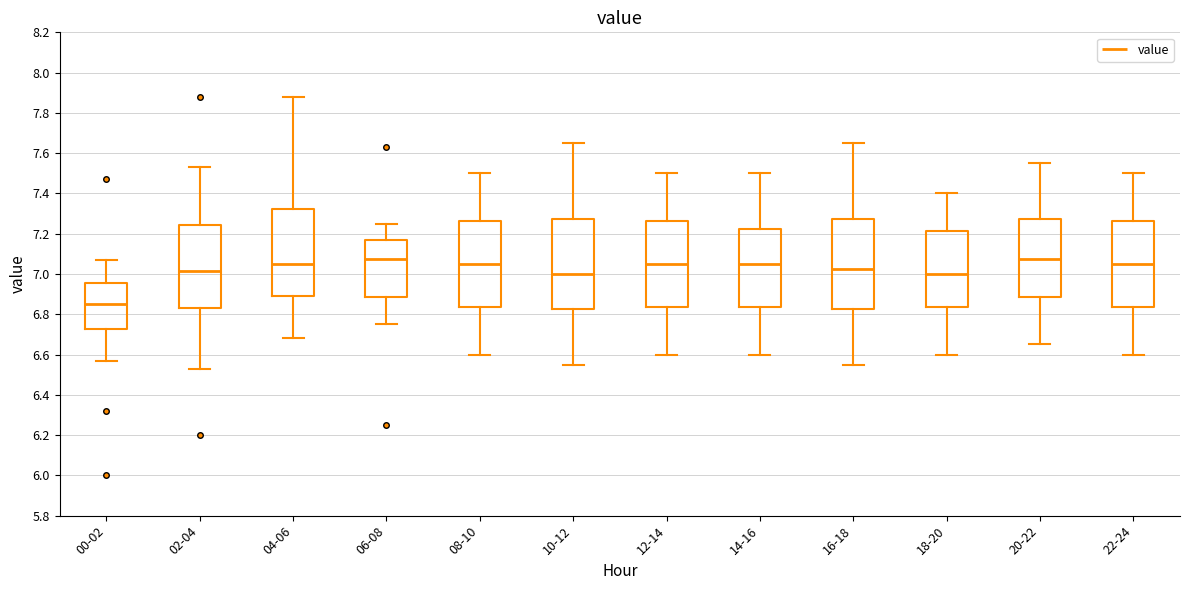

Reading left to right, transcribe this box plot: for each box, give where its median line is, the range the box spans, and where its two whiskers end, as read against the y-axis. The values are not printed on the chart, so give them approximately, as read against the axis.

00-02: median 6.86, box 6.72 to 6.96, whiskers 6.58 to 7.08
02-04: median 7.02, box 6.84 to 7.24, whiskers 6.54 to 7.54
04-06: median 7.06, box 6.90 to 7.32, whiskers 6.68 to 7.88
06-08: median 7.08, box 6.88 to 7.16, whiskers 6.76 to 7.26
08-10: median 7.06, box 6.84 to 7.26, whiskers 6.60 to 7.50
10-12: median 7.00, box 6.82 to 7.28, whiskers 6.56 to 7.66
12-14: median 7.06, box 6.84 to 7.26, whiskers 6.60 to 7.50
14-16: median 7.06, box 6.84 to 7.22, whiskers 6.60 to 7.50
16-18: median 7.02, box 6.82 to 7.28, whiskers 6.56 to 7.66
18-20: median 7.00, box 6.84 to 7.22, whiskers 6.60 to 7.40
20-22: median 7.08, box 6.88 to 7.28, whiskers 6.66 to 7.56
22-24: median 7.06, box 6.84 to 7.26, whiskers 6.60 to 7.50